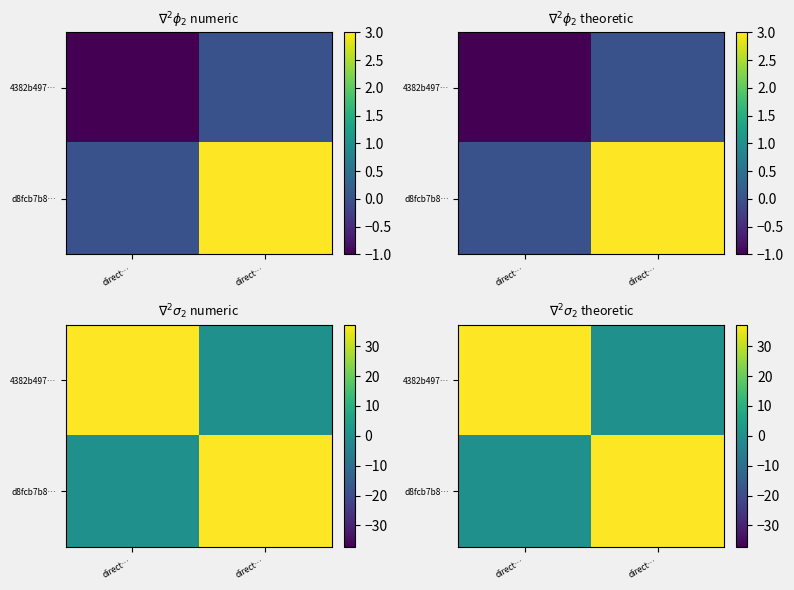

Which series has the largest total across all categories?

4382b497…